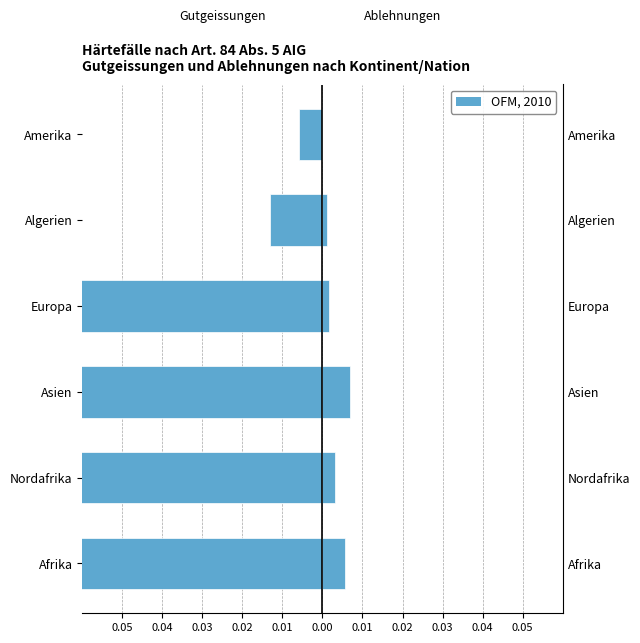

Count the number of categories in the chart.

6